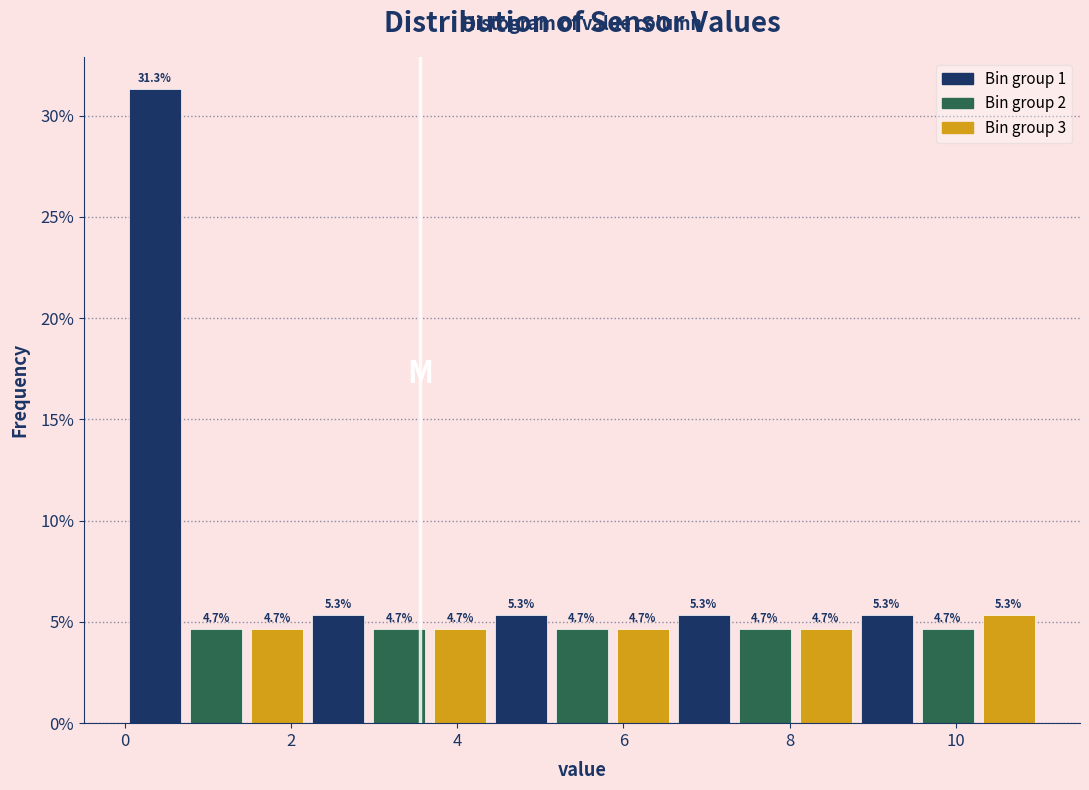

Around what value on the x-axis is the tallest bar? Give the approximate position of its centre, as read against the axis.

0.4